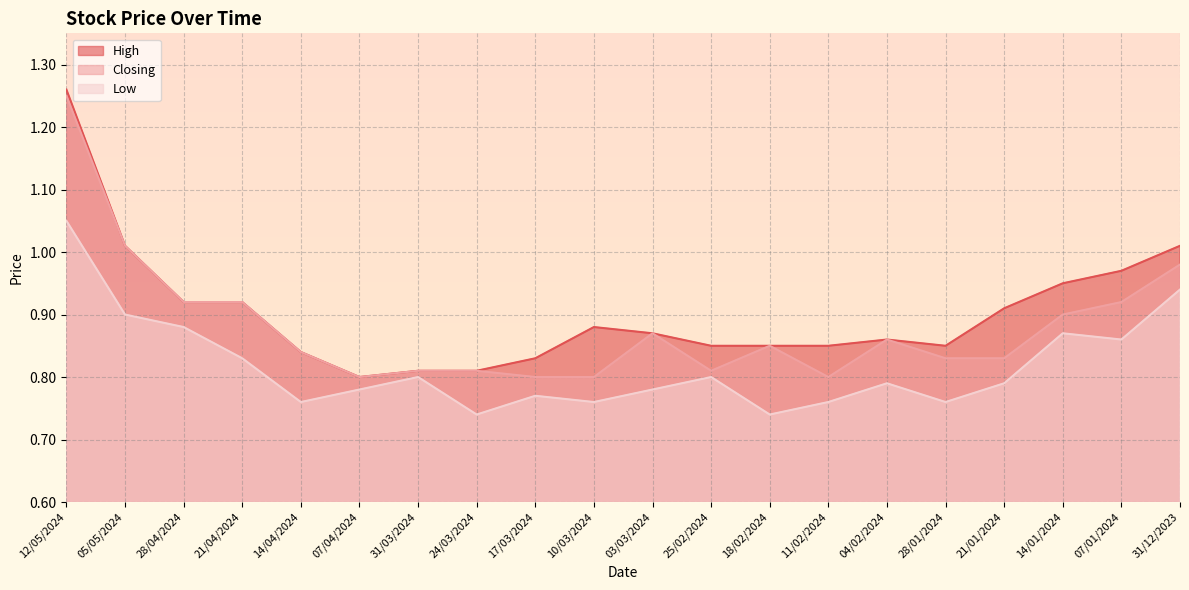

At which category is the sum across all series the highest?

12/05/2024